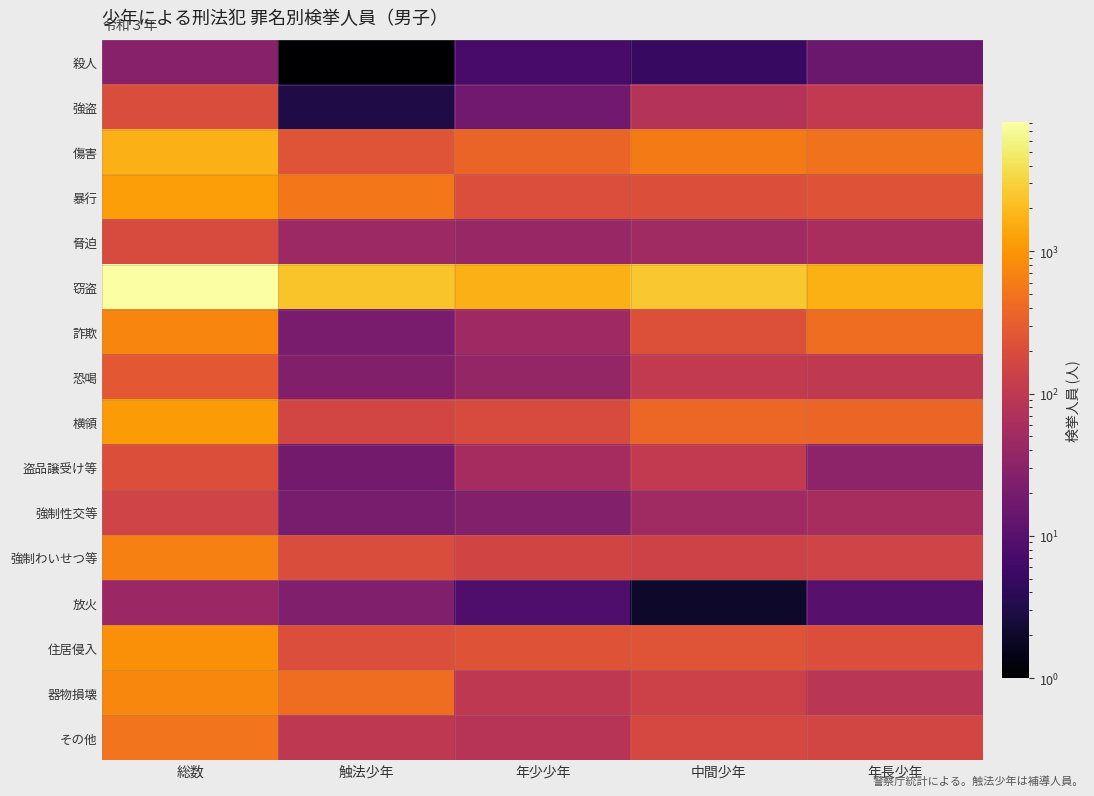

At how many categories does at least one series exceed 4685?

1